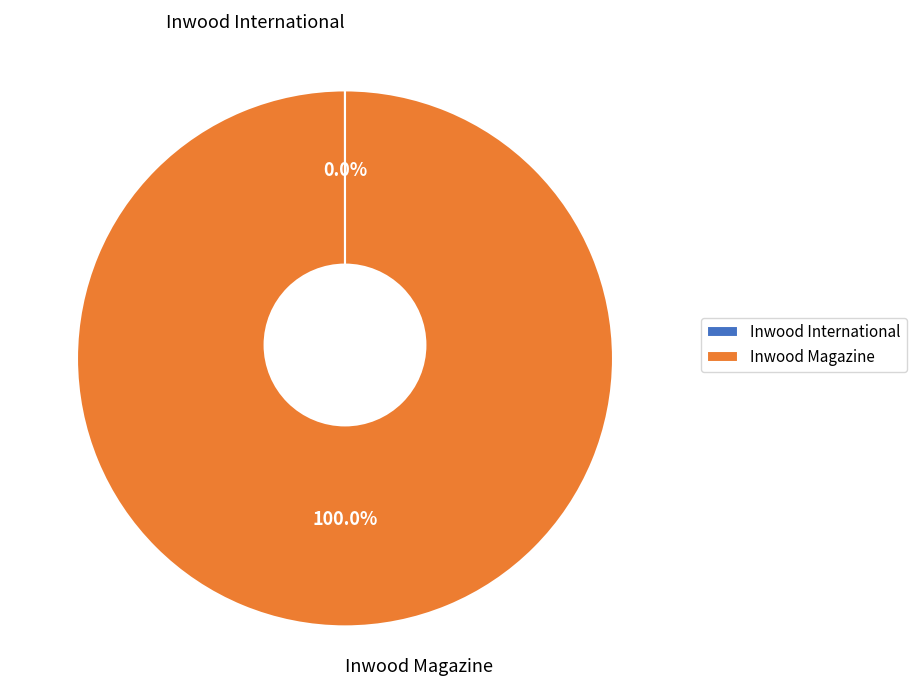

Which slice is the smallest?

Inwood International